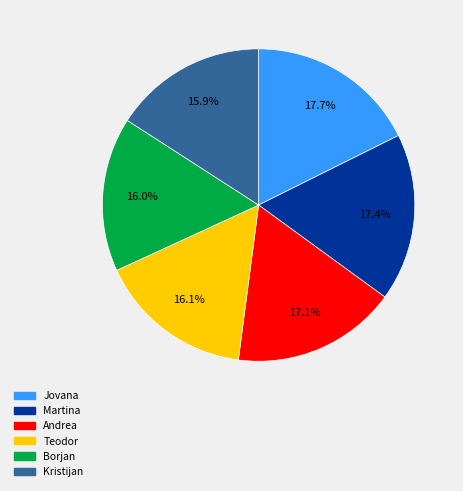

Is there any slice that represents more than half of the pie?

No